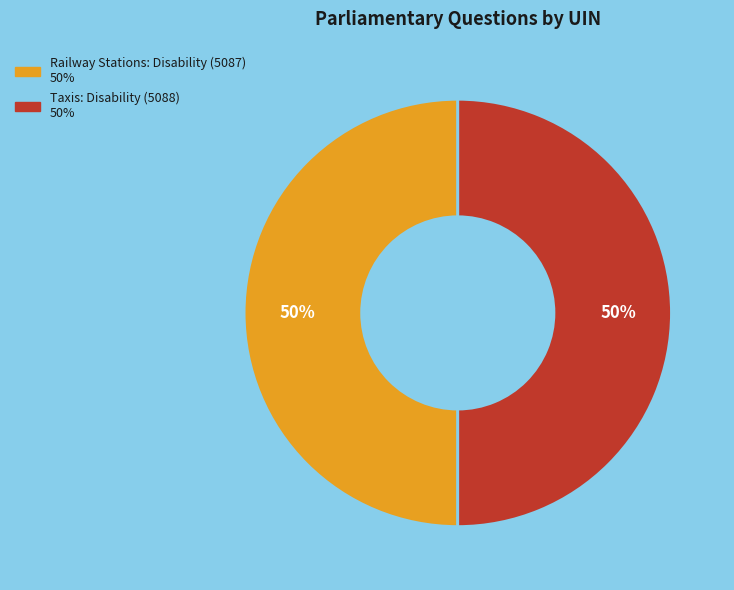

Is it true that Taxis: Disability (5088) is 50% of the pie?

True